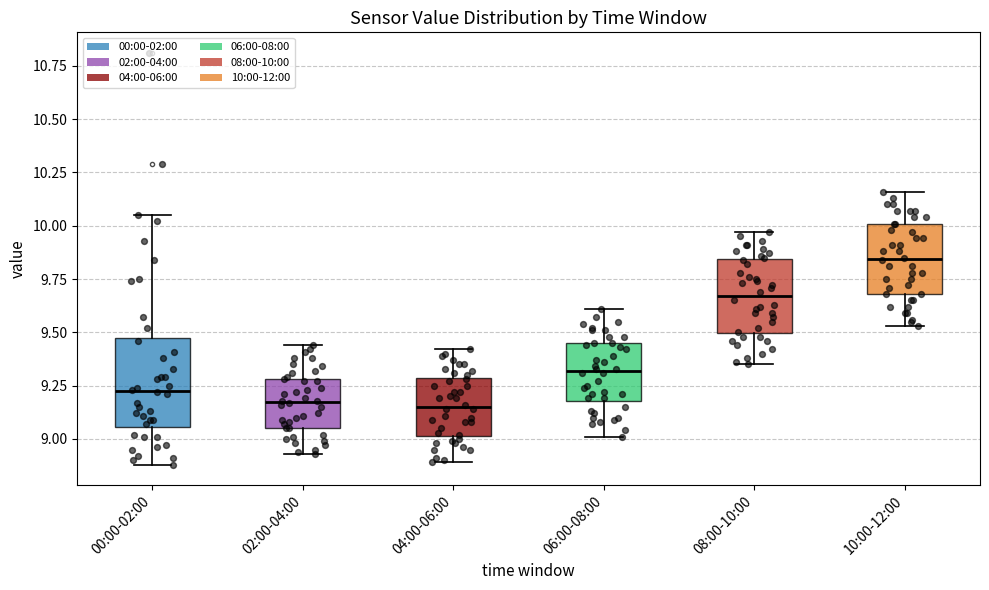

Reading left to right, read every box against the y-axis: the position of its median line, the range the box covers, and the ends of its whiskers. The values are not printed on the chart, so give them approximately, as read against the axis.

00:00-02:00: median 9.25, box 9.05 to 9.50, whiskers 8.90 to 10.05
02:00-04:00: median 9.20, box 9.05 to 9.30, whiskers 8.95 to 9.45
04:00-06:00: median 9.15, box 9.00 to 9.30, whiskers 8.90 to 9.40
06:00-08:00: median 9.30, box 9.20 to 9.45, whiskers 9.00 to 9.60
08:00-10:00: median 9.65, box 9.50 to 9.85, whiskers 9.35 to 9.95
10:00-12:00: median 9.85, box 9.70 to 10.00, whiskers 9.55 to 10.15